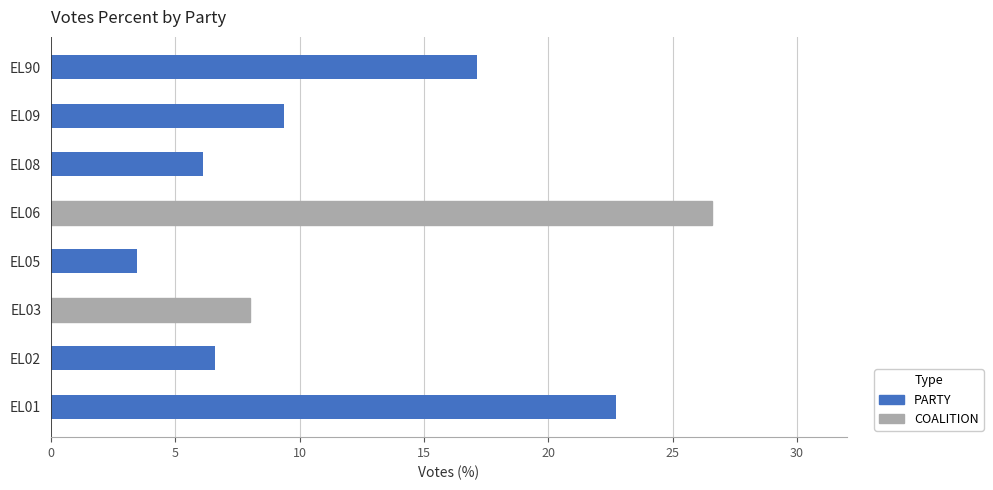

What is the change in value from EL02 to EL90?

+10.5